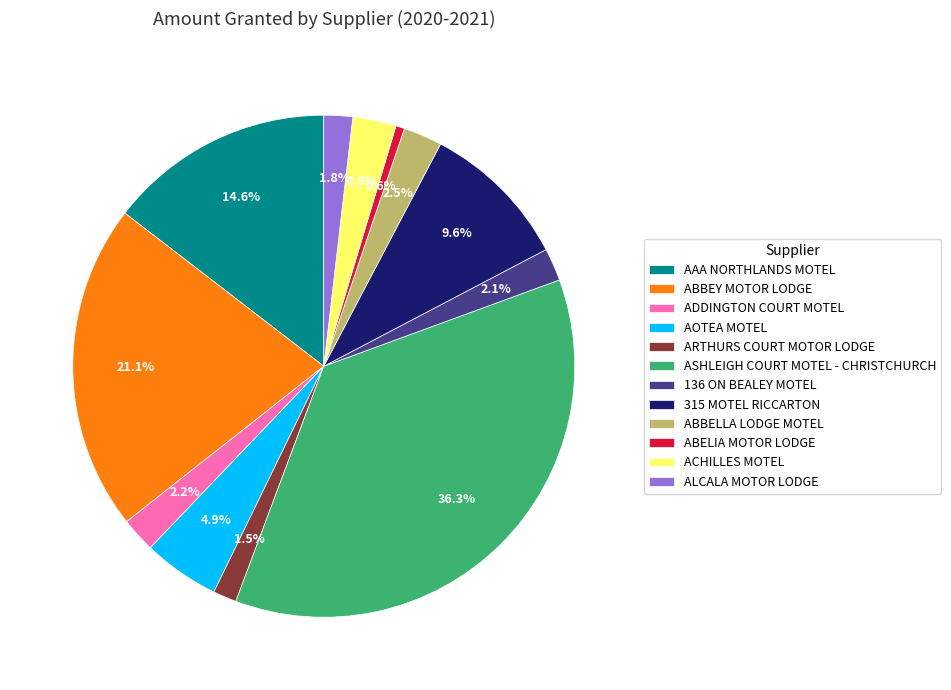

Is there any slice that represents more than half of the pie?

No